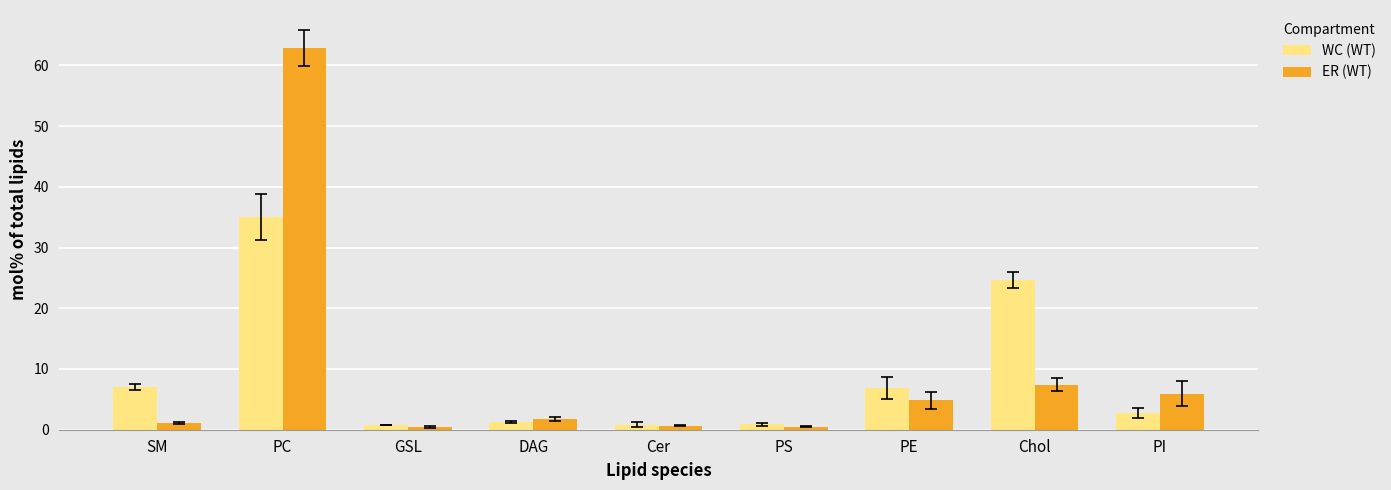

Read the WC (WT) value at Cer.

0.9